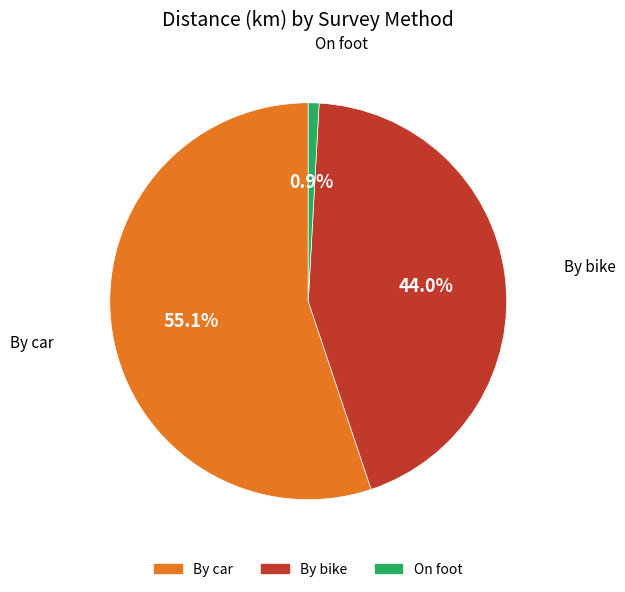

Which category has the smallest portion of the pie?

On foot